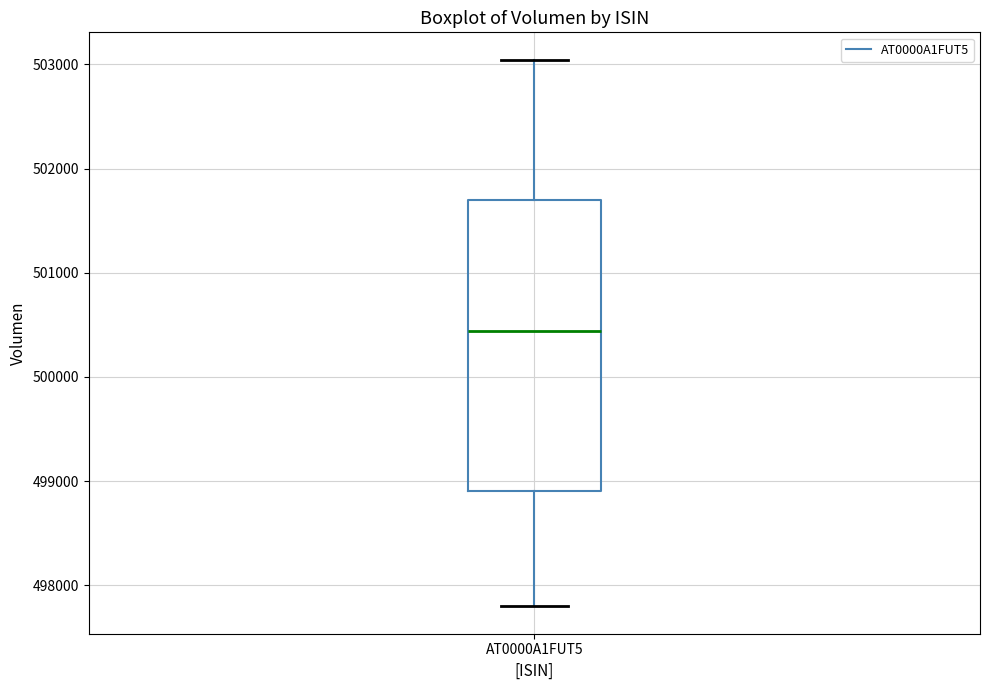

Transcribe this box plot: give where the median line is, the range the box spans, and where the two whiskers end, as read against the y-axis. The values are not printed on the chart, so give them approximately, as read against the axis.

median 500400, box 498900 to 501700, whiskers 497800 to 503000